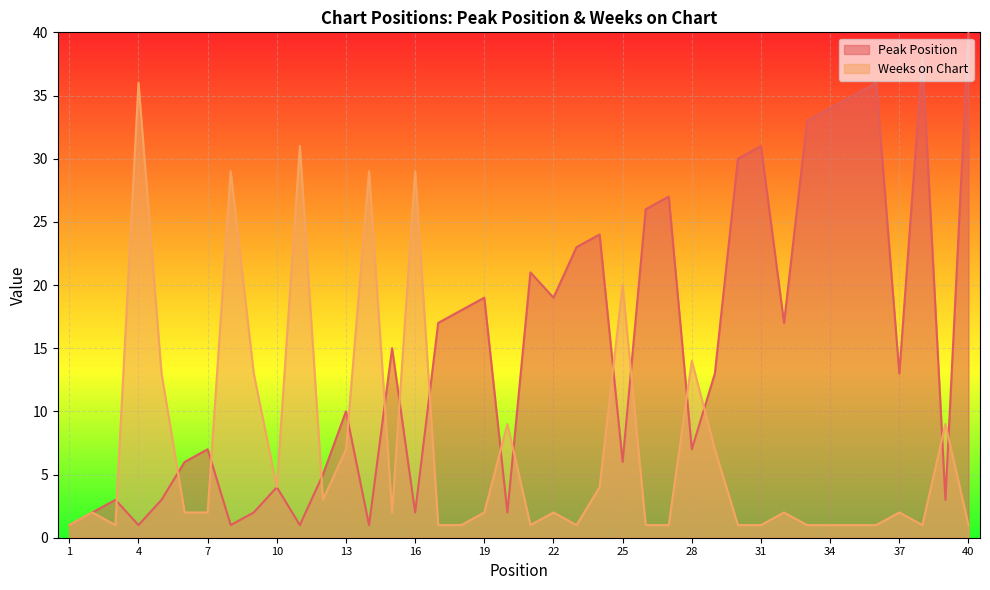

Reading right to left, extract all data points from this chart.

Peak Position: 40=40	39=3	38=38	37=13	36=36	35=35	34=34	33=33	32=17	31=31	30=30	29=13	28=7	27=27	26=26	25=6	24=24	23=23	22=19	21=21	20=2	19=19	18=18	17=17	16=2	15=15	14=1	13=10	12=5	11=1	10=4	9=2	8=1	7=7	6=6	5=3	4=1	3=3	2=2	1=1
Weeks on Chart: 40=1	39=9	38=1	37=2	36=1	35=1	34=1	33=1	32=2	31=1	30=1	29=7	28=14	27=1	26=1	25=20	24=4	23=1	22=2	21=1	20=9	19=2	18=1	17=1	16=29	15=2	14=29	13=7	12=3	11=31	10=4	9=13	8=29	7=2	6=2	5=13	4=36	3=1	2=2	1=1